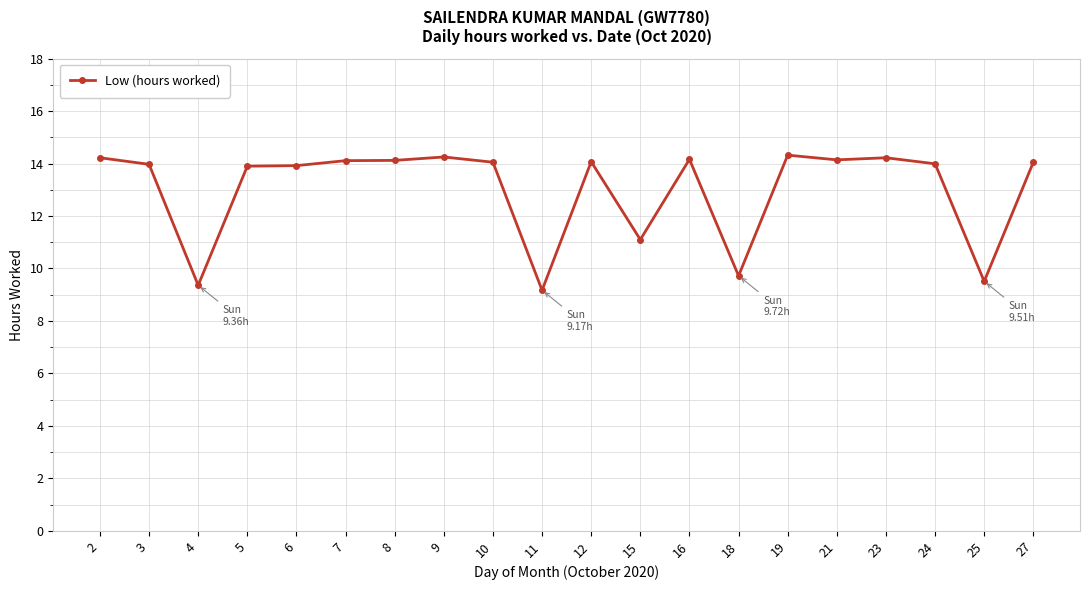

What is the value of the 13th point from the left?

14.2